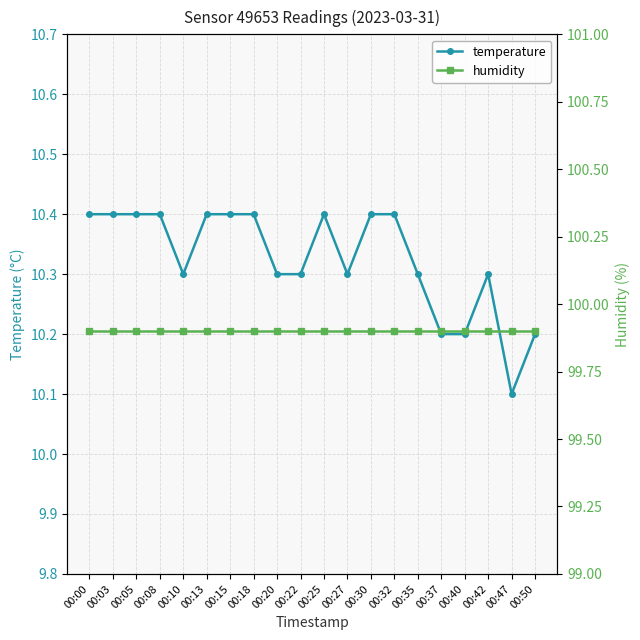

At which category does temperature reach its first local valley?

00:10